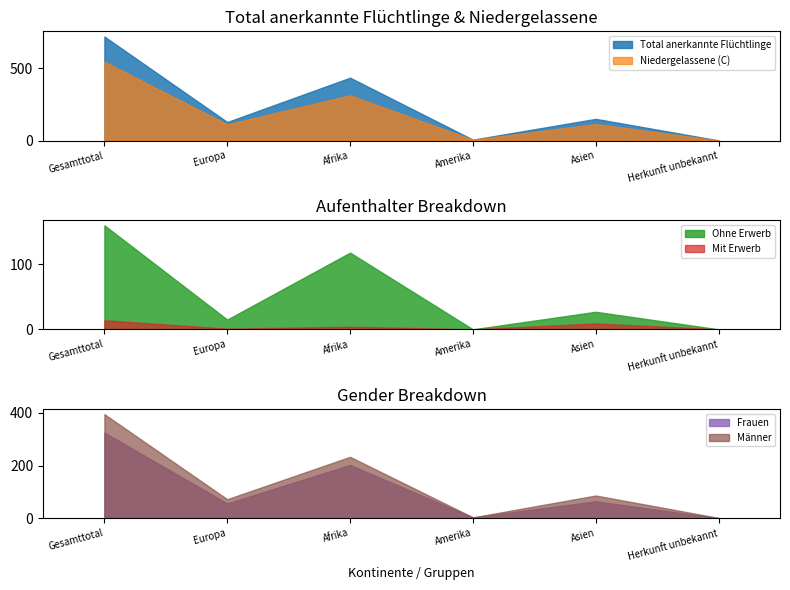

What is the greatest value displayed?

720